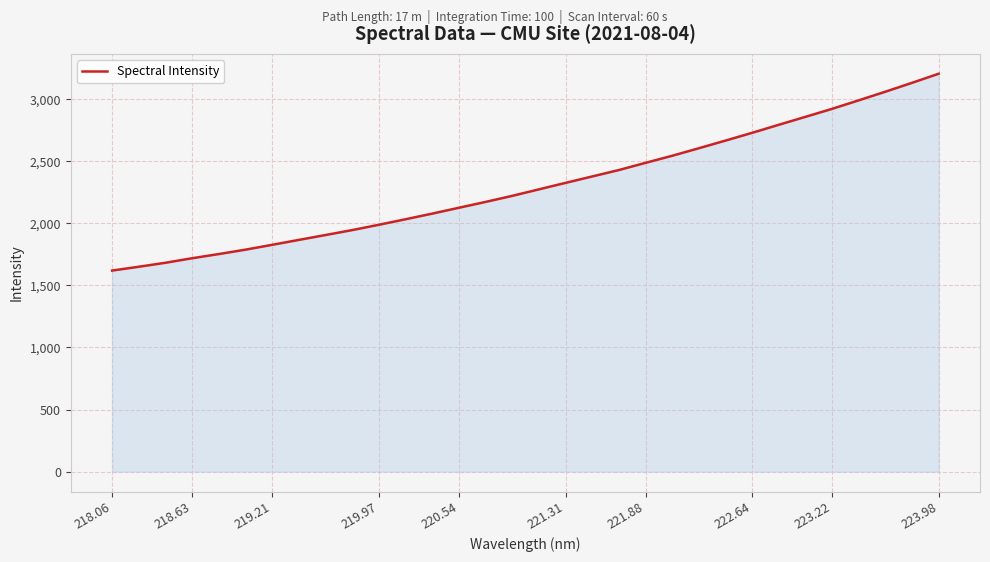

What is the greatest value displayed?

3204.7